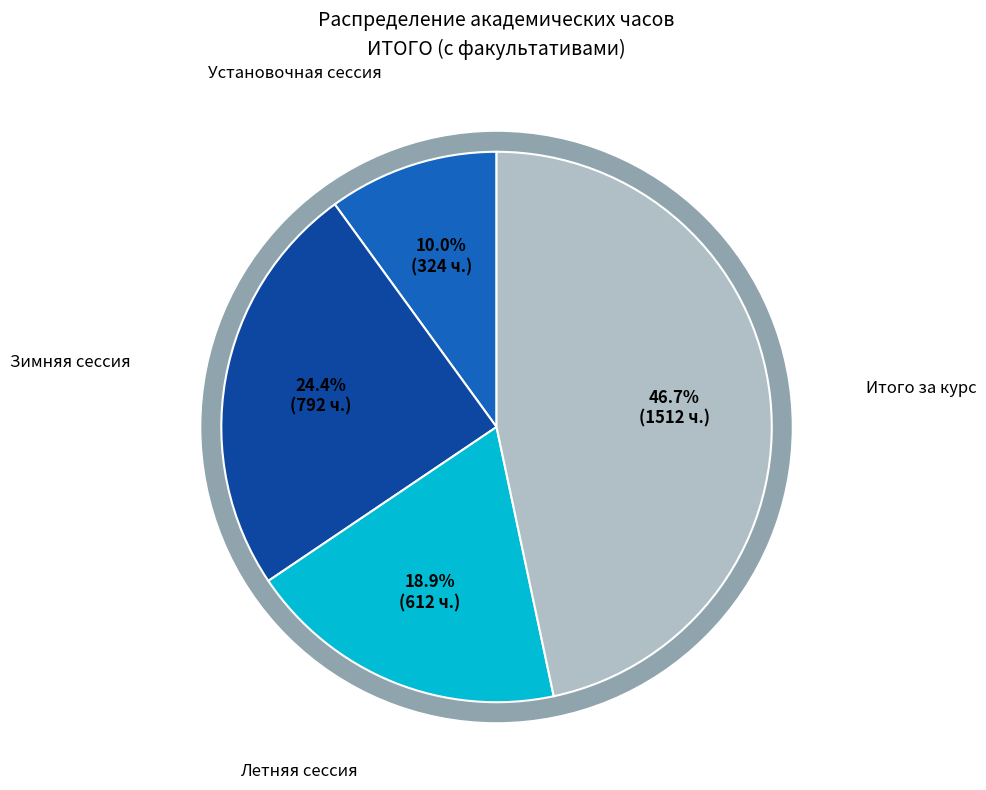

To the nearest percent, what is the difference between the largest and smallest slice percentages?

37%